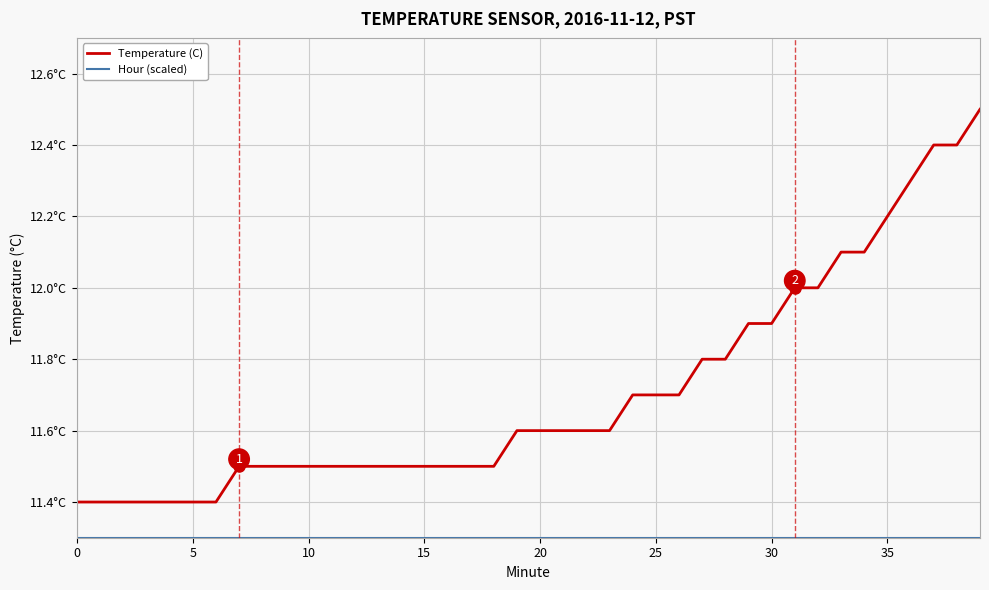

At which category is the sum across all series the highest?

39